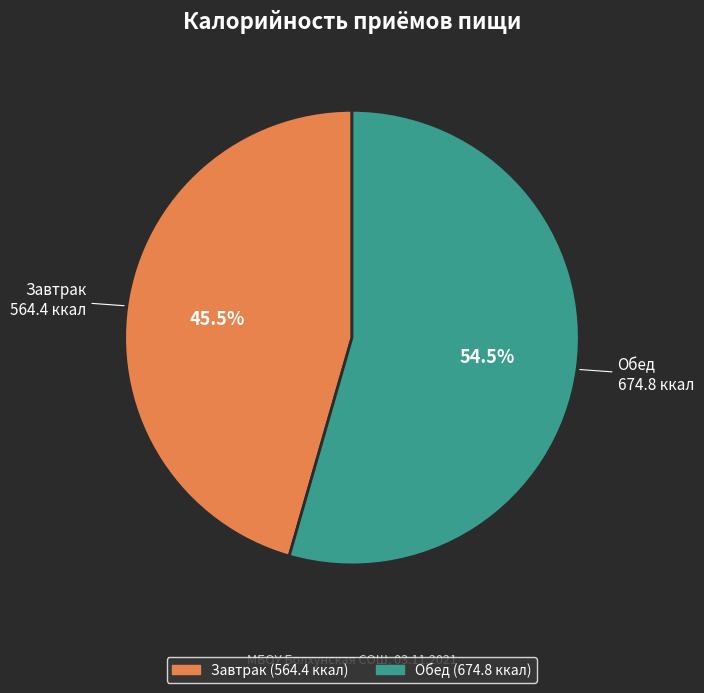

Which slice is the largest?

Обед